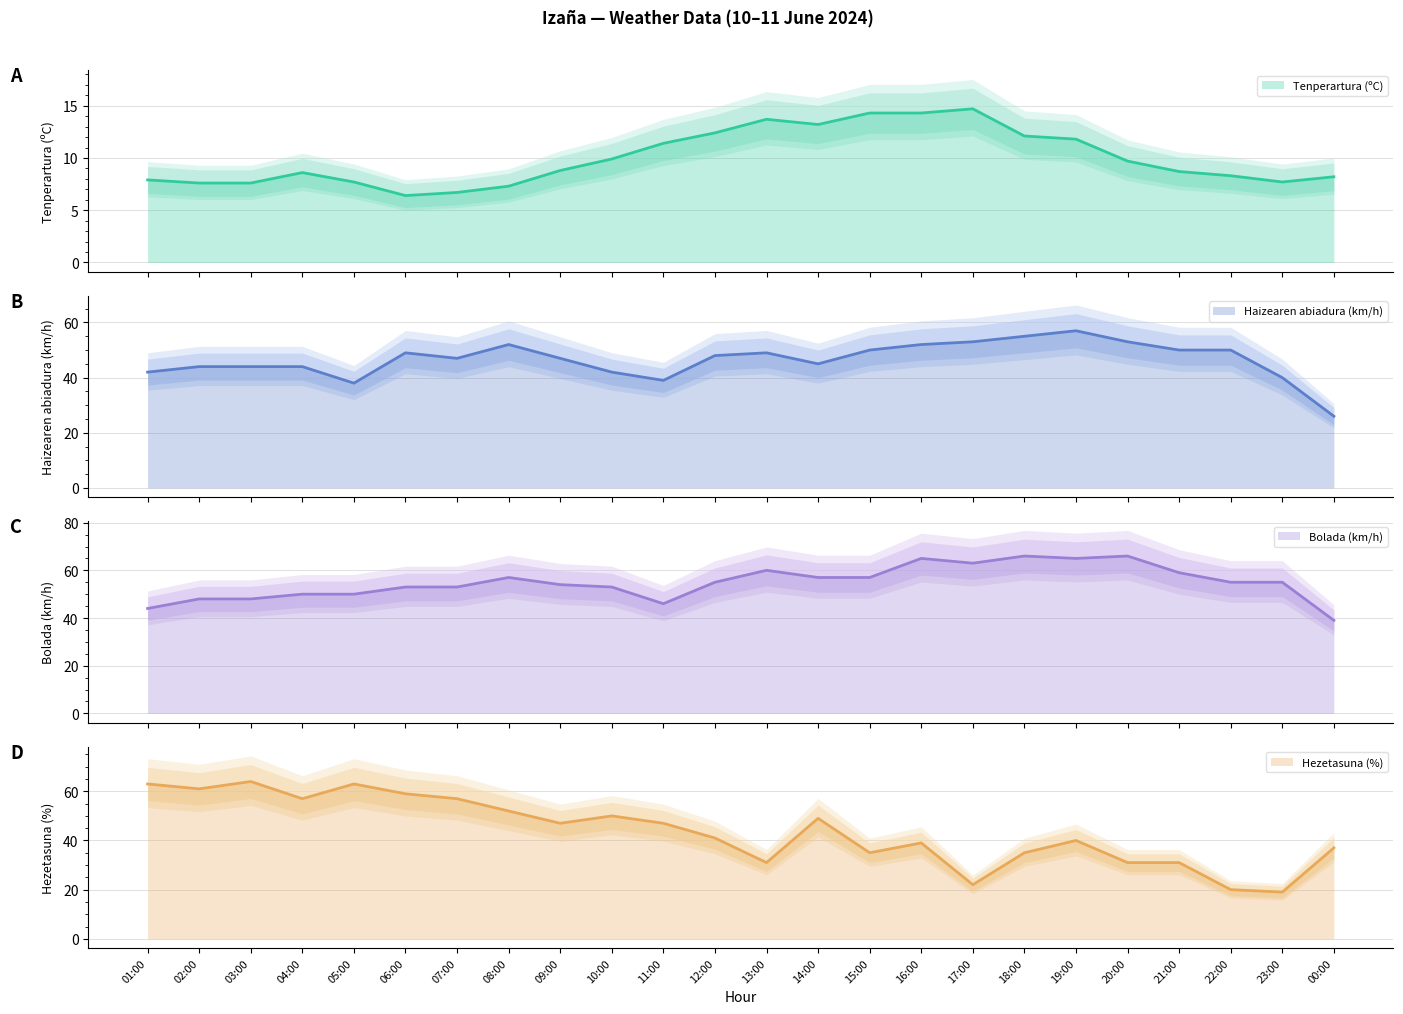

How many lines are shown in the chart?

4